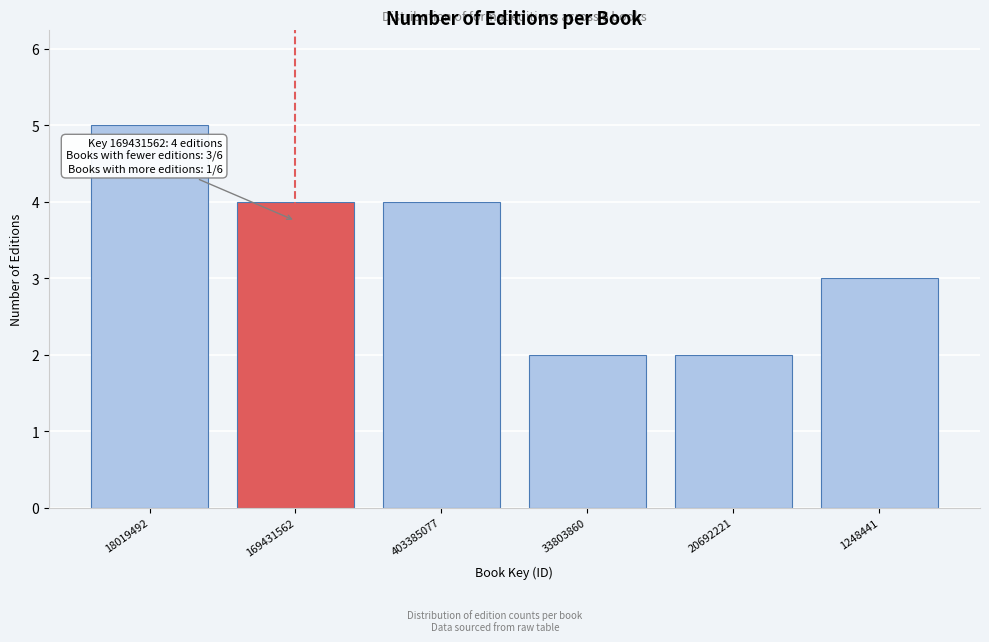

Reading left to right, what are all the values shown in this chart?

5	4	4	2	2	3